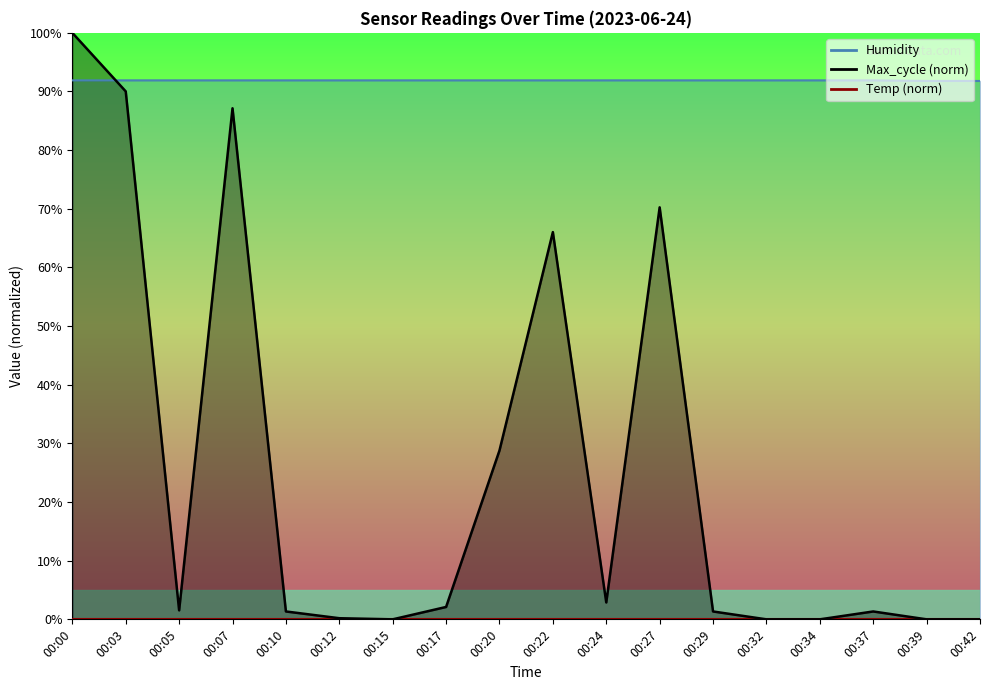

Which category has the highest value across all series?

00:00